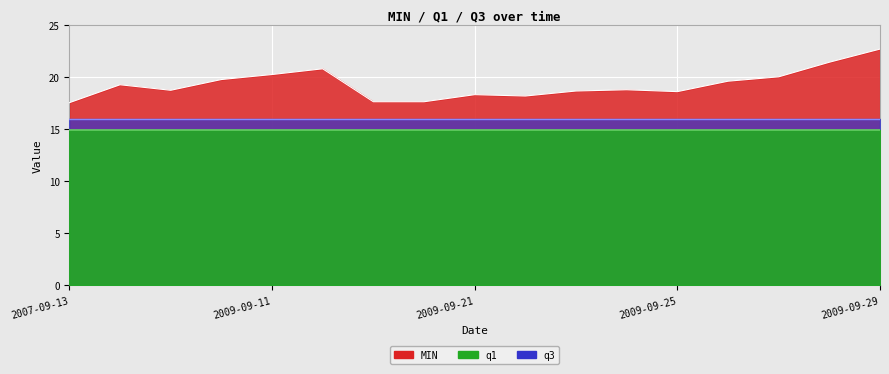

Which series changed the most between 2009-09-12 and 2009-09-19?

MIN